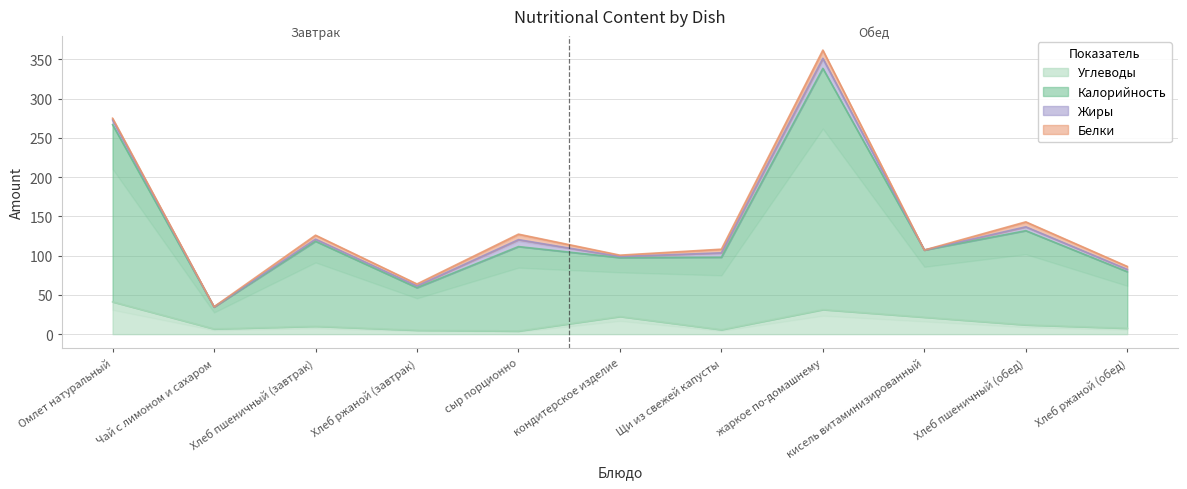

True or false: Углеводы has more than 0 interior local peaks.

True